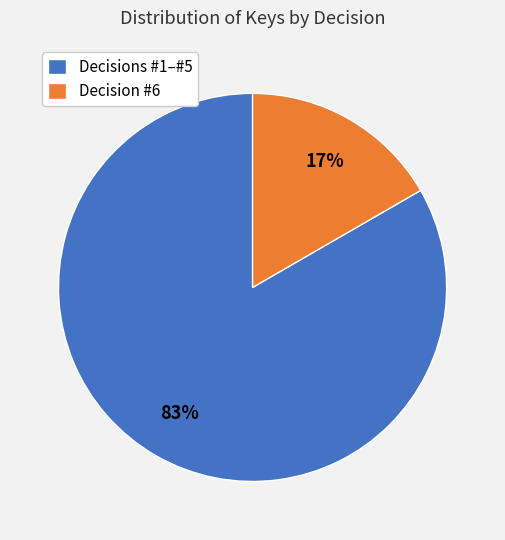

Combined, do Decisions #1–#5 and Decision #6 account for over 50%?

Yes